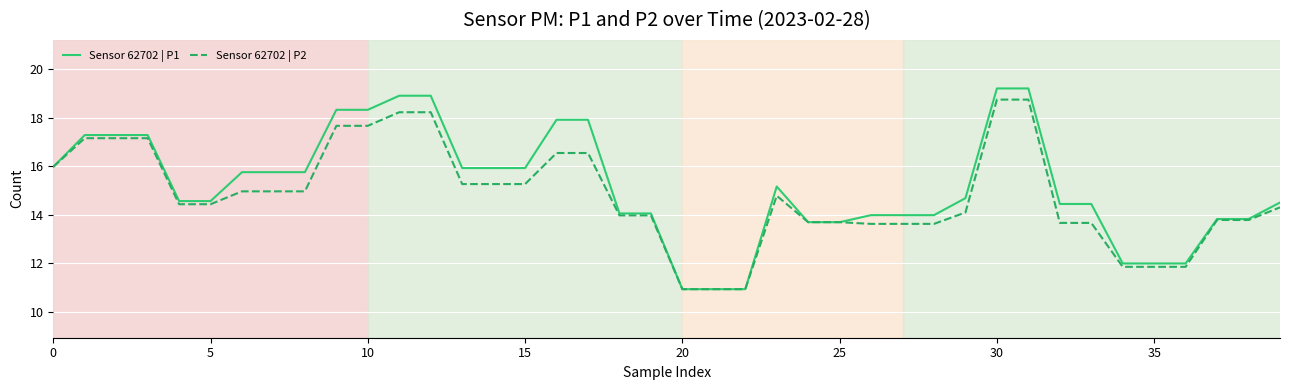

Which series has the widest spread of values?

Sensor 62702 | P1